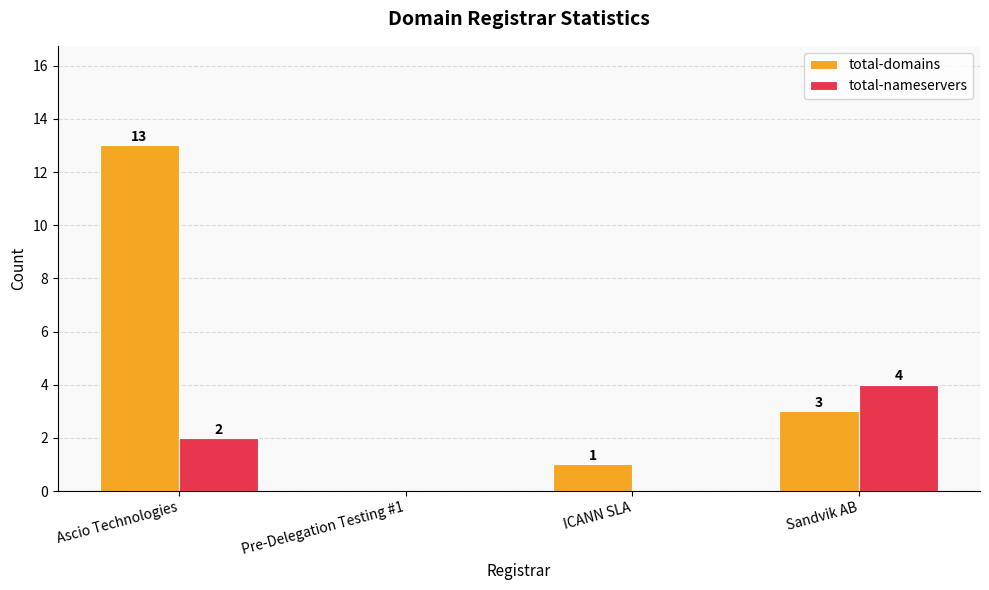

What is the difference between the total-domains values at ICANN SLA and Pre-Delegation Testing #1?

1